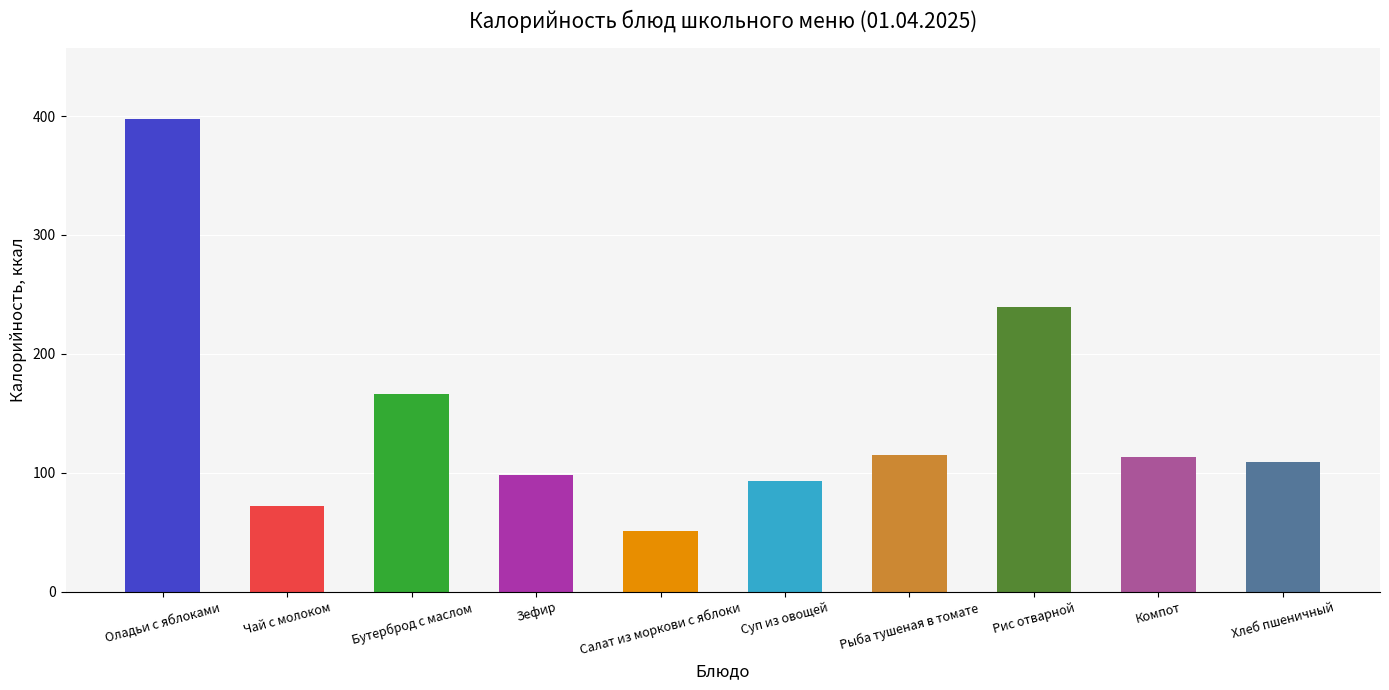

Reading left to right, what are all the values shown in this chart?

397.8	72.2	166.4	97.8	51.4	93.2	115.3	239.3	113.1	108.9